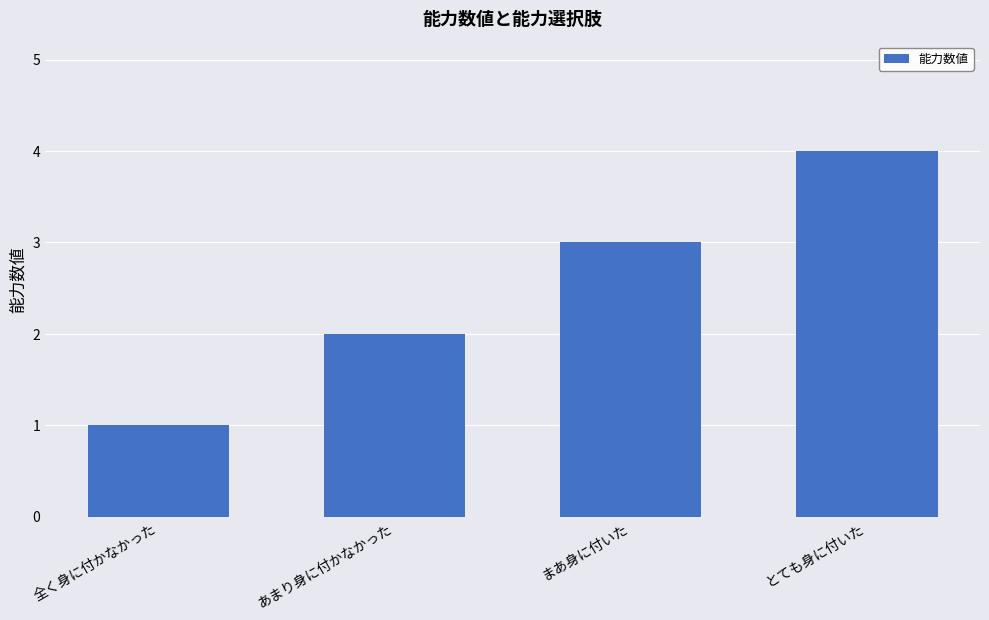

What value does the data have at あまり身に付かなかった?

2